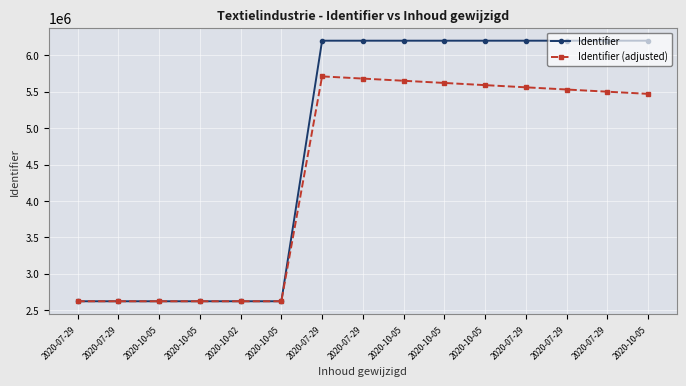

What is the difference between the Identifier values at 2020-10-05 and 2020-10-05?

3577151.0